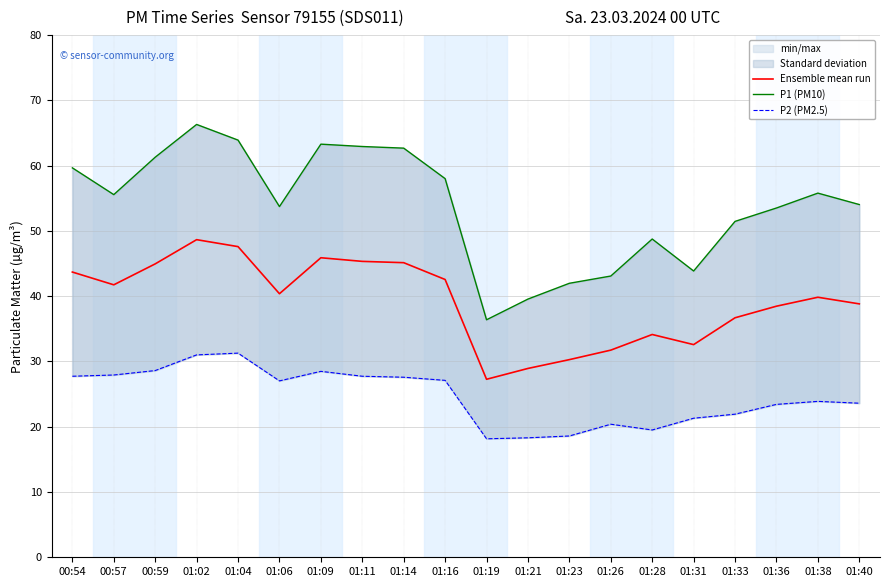

Reading left to right, extract all data points from this chart.

Ensemble mean run: 43.7	41.7	44.9	48.6	47.6	40.4	45.9	45.3	45.1	42.5	27.3	28.9	30.3	31.7	34.1	32.6	36.7	38.5	39.8	38.8
P1 (PM10): 59.6	55.5	61.3	66.3	63.9	53.7	63.3	62.9	62.7	58.0	36.4	39.5	42.0	43.1	48.8	43.9	51.5	53.5	55.8	54.0
P2 (PM2.5): 27.7	27.9	28.6	31.0	31.3	27.0	28.5	27.7	27.6	27.1	18.1	18.3	18.6	20.4	19.5	21.3	21.9	23.4	23.9	23.6